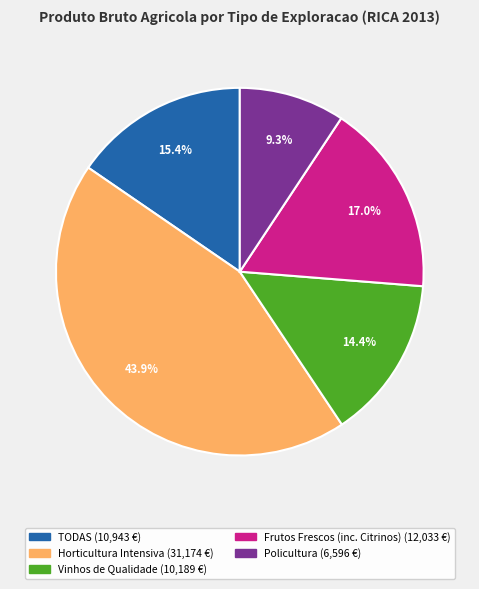

Does any single category account for the majority?

No